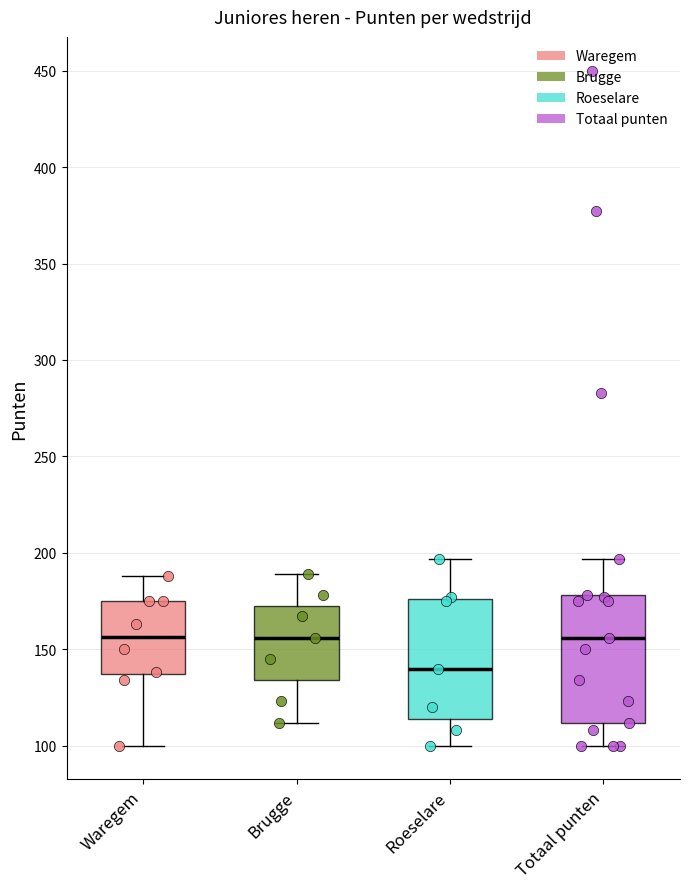

Where does the lower whisker of the box for Roeselare end on the y-axis? The values are not printed on the chart, so give them approximately, as read against the axis.

100